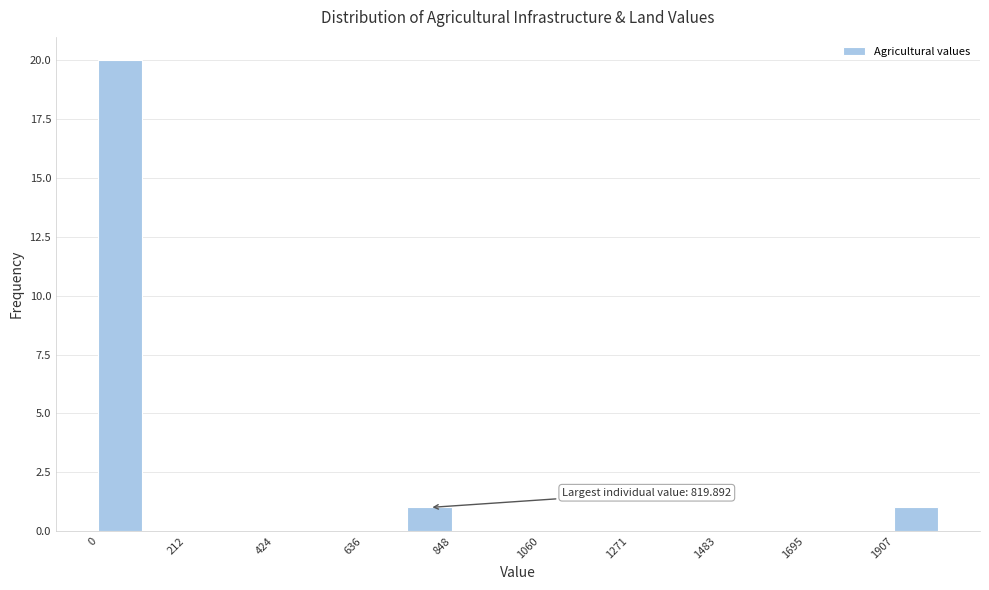

Read against the x-axis, roughly where is the centre of the tallest bar?

50